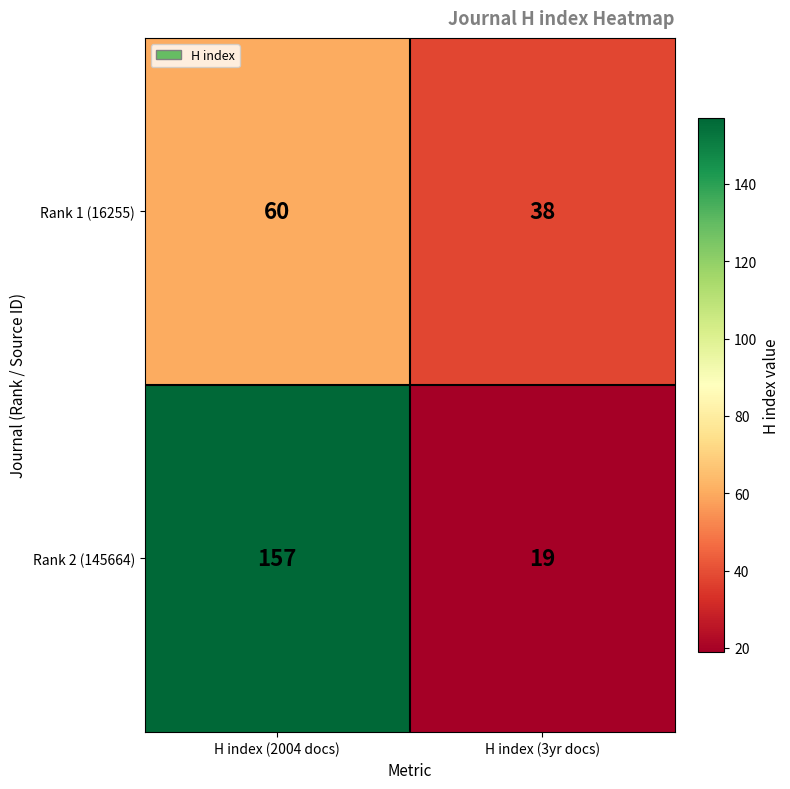

Read the Rank 1 (16255) value at H index (3yr docs).

38